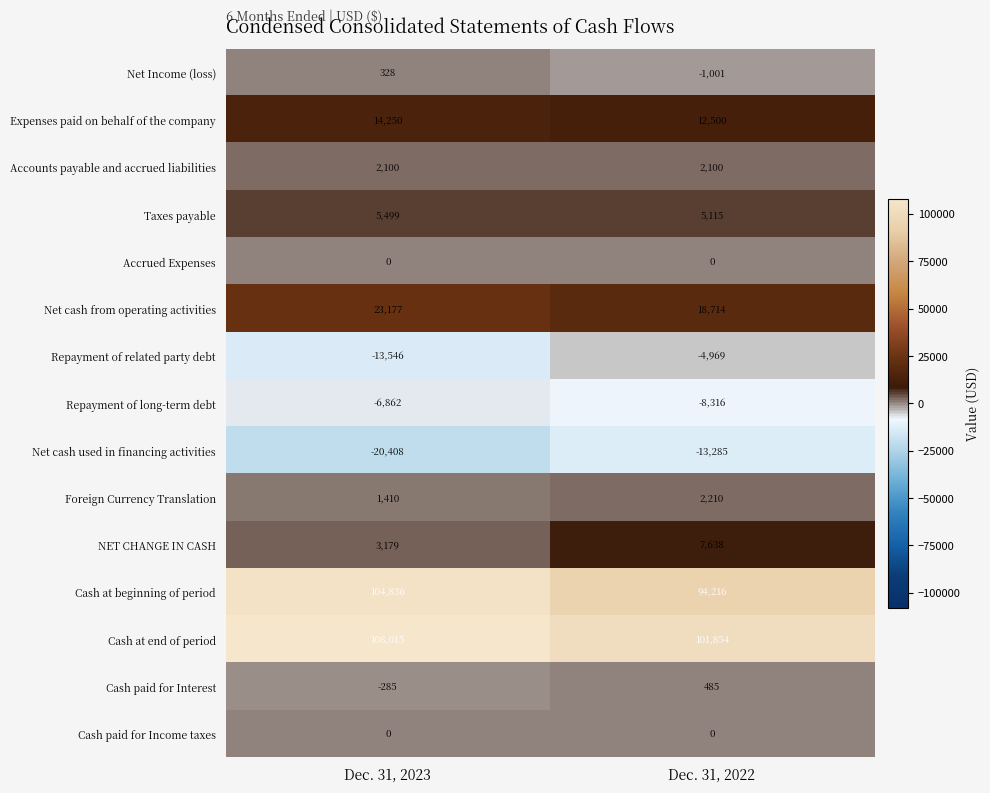

Which category has the lowest value in the Foreign Currency Translation series?

Dec. 31, 2023